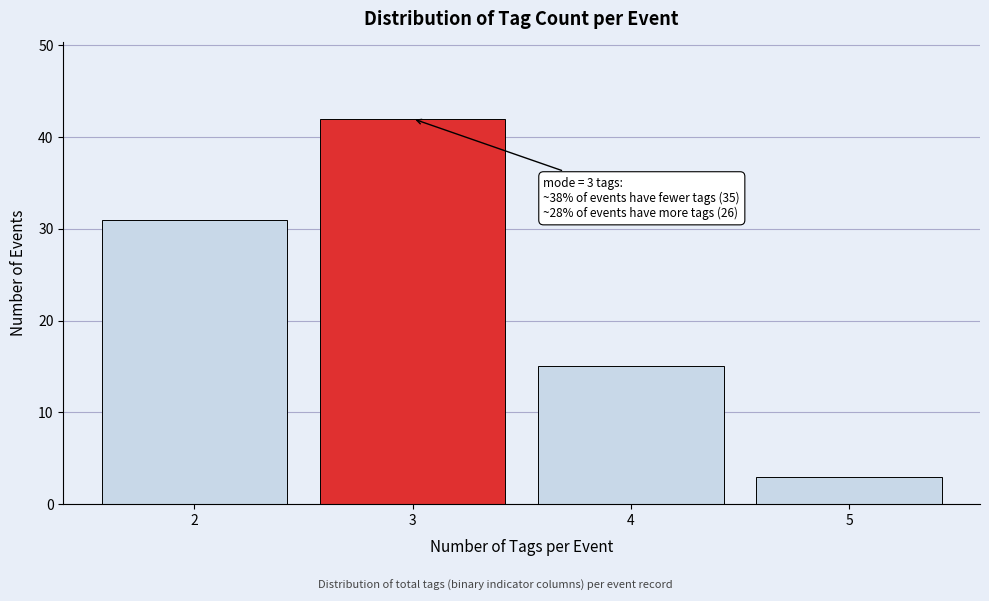

Reading left to right, extract all data points from this chart.

31	42	15	3